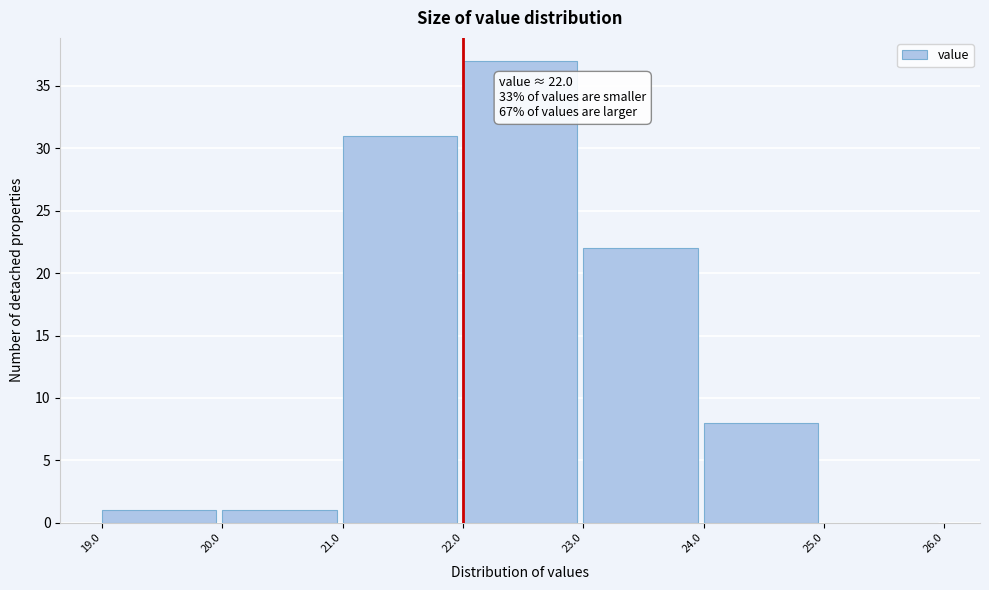

Which range on the x-axis has the tallest bar?

22.0 to 23.0